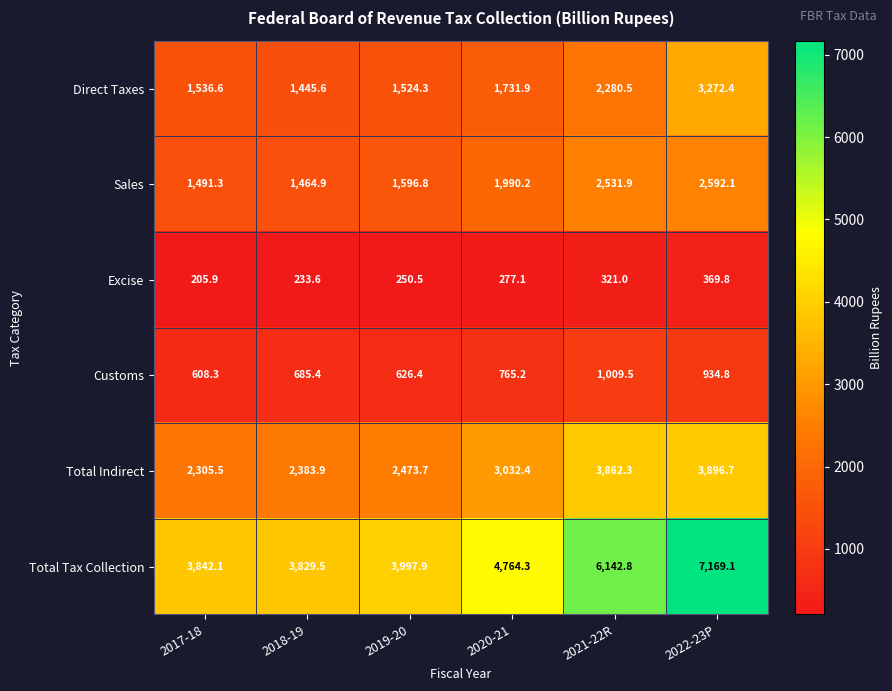

At which category does the chart reach its minimum across all series?

2017-18